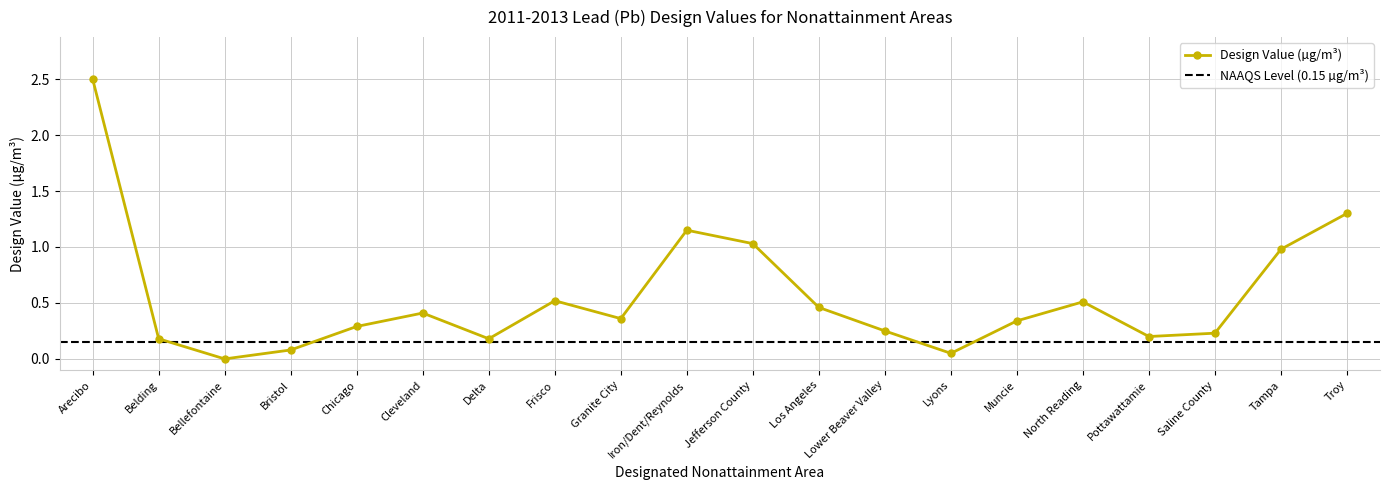

Is it true that the value at Chicago is 0.5?

False